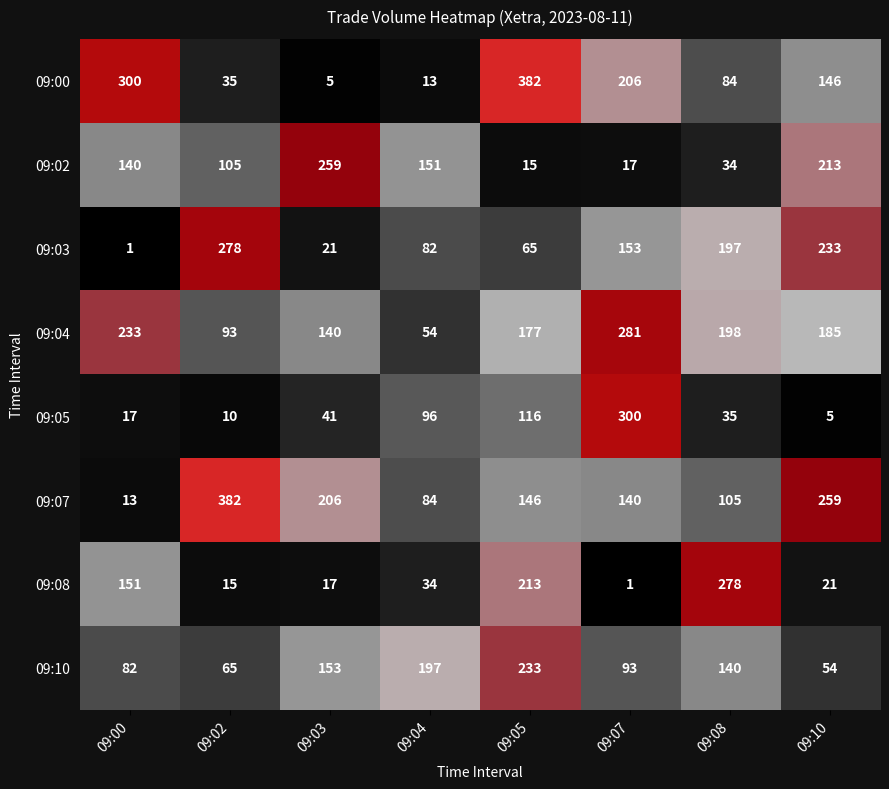

The 09:08 series shows 200 at 09:00. True or false?

False